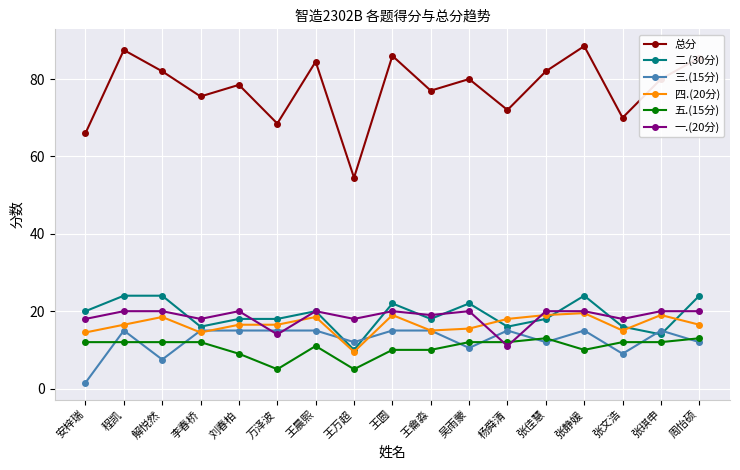

Which series changed the most between 万泽波 and 王晨熙?

总分